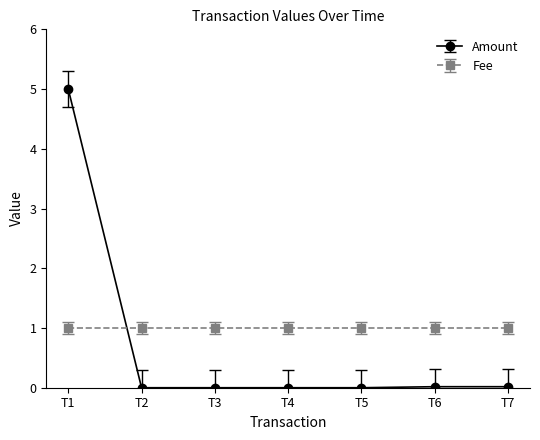

How many series are shown in this chart?

2